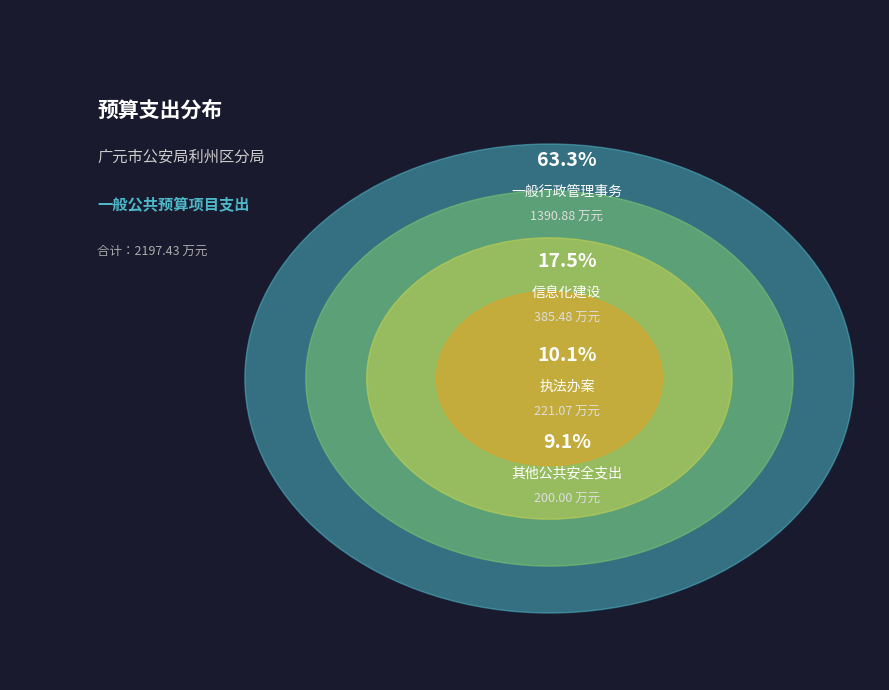

What is the ratio of the value at 信息化建设 to the value at 其他公共安全支出?

1.9